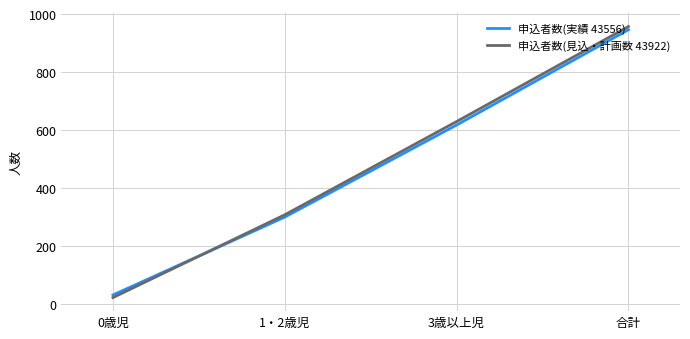

The value of 申込者数(見込・計画数 43922) at 1・2歳児 is 456. True or false?

False